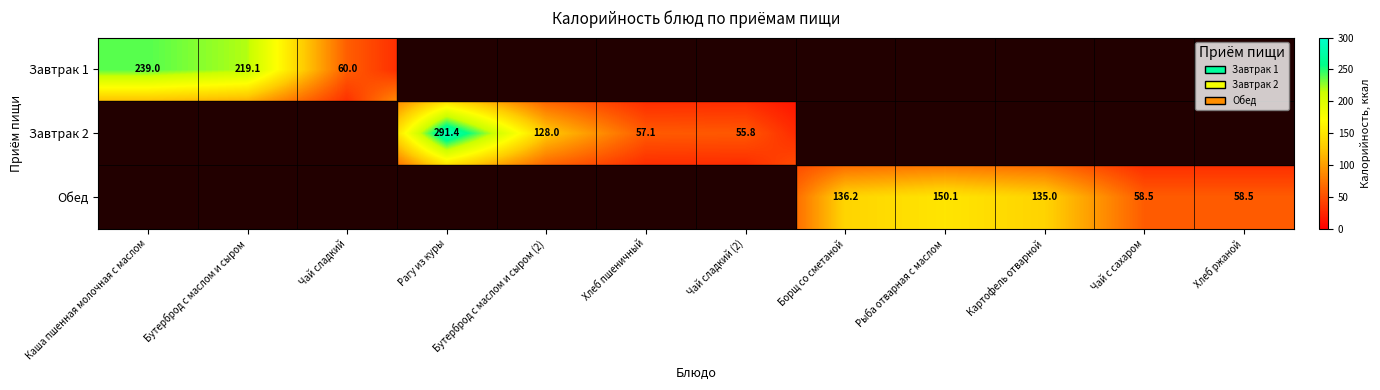

Is it true that Завтрак 1 equals 106.1 at Каша пшенная молочная с маслом?

False